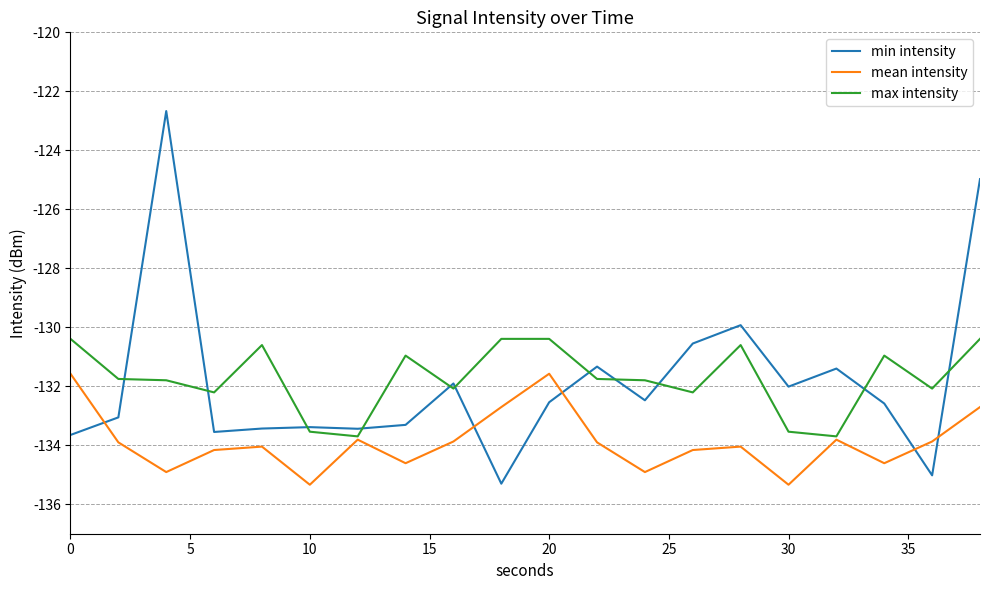

Is this an area chart (filled region under the line)?

No